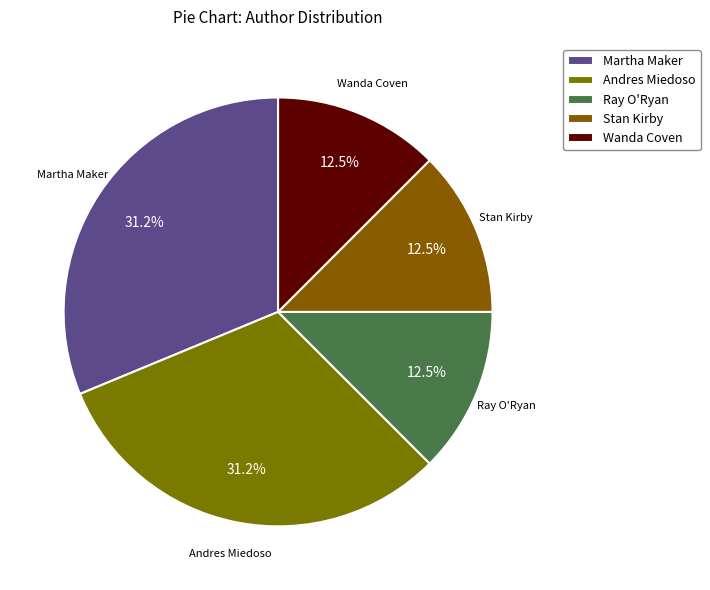

Between Ray O'Ryan and Andres Miedoso, which is larger?

Andres Miedoso